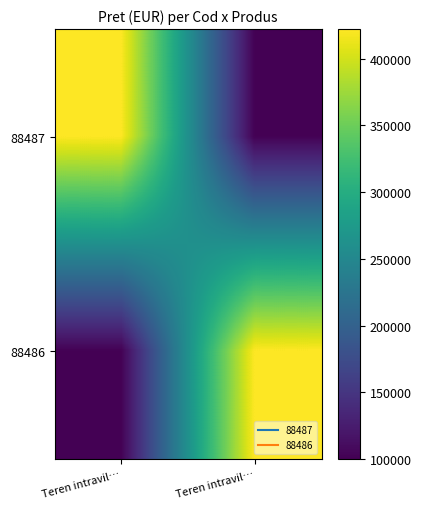

What is the minimum value shown in the chart?

100000